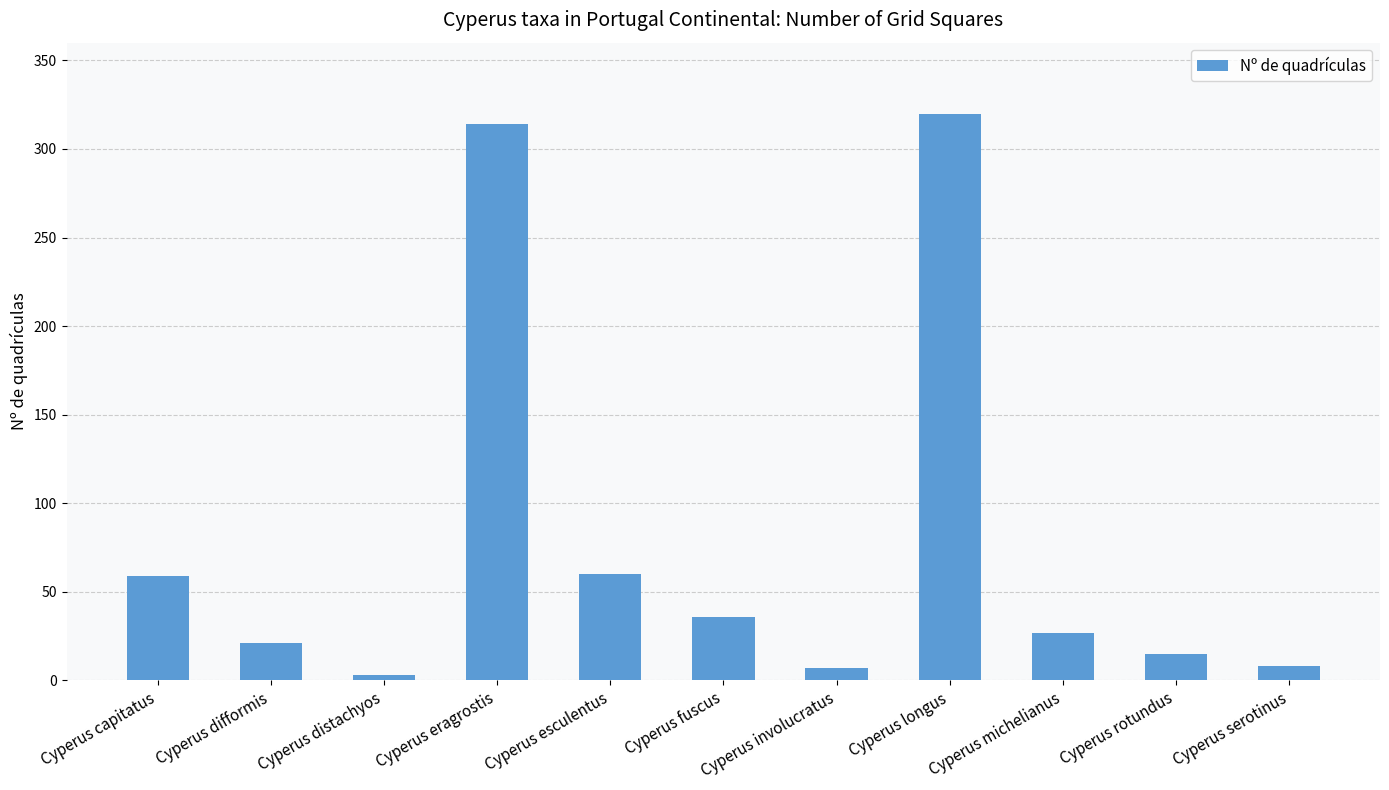

What is the approximate value at Cyperus serotinus?

8